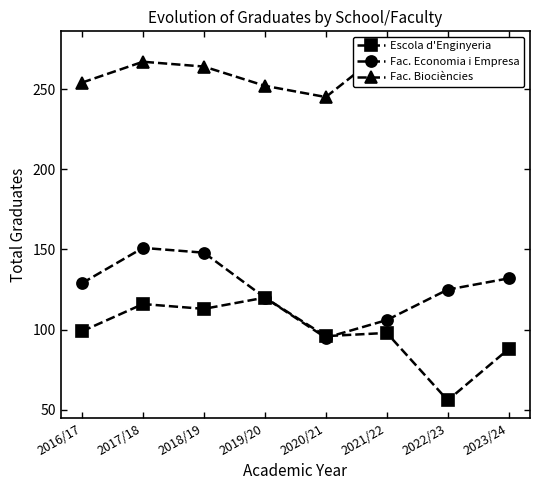

What is the sum of the Fac. Biociències values at 2022/23 and 2019/20?

515